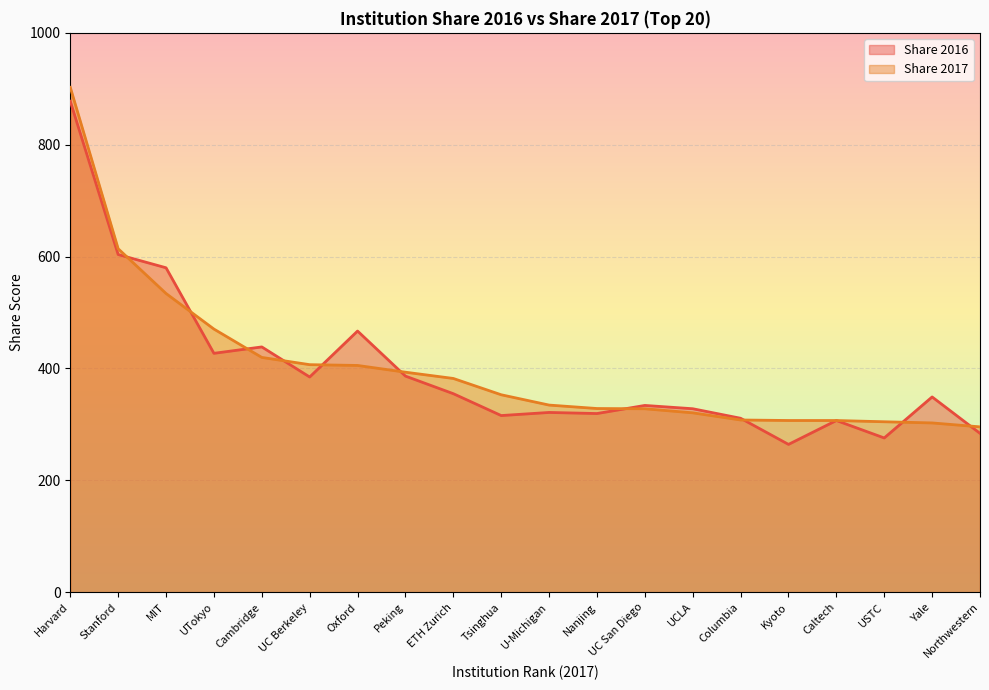

What is the difference between the highest and lowest values at Kyoto?

42.7